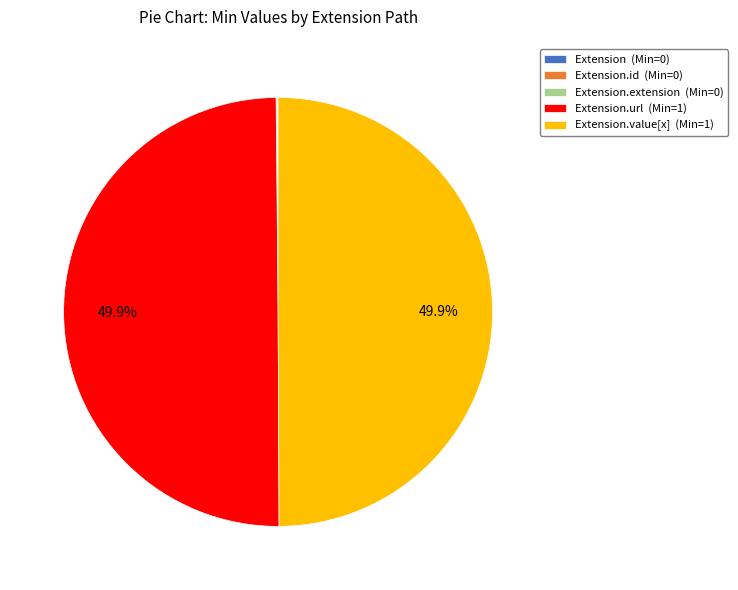

How much of the chart is everything except Extension.value[x] (Min=1)?

50.0%